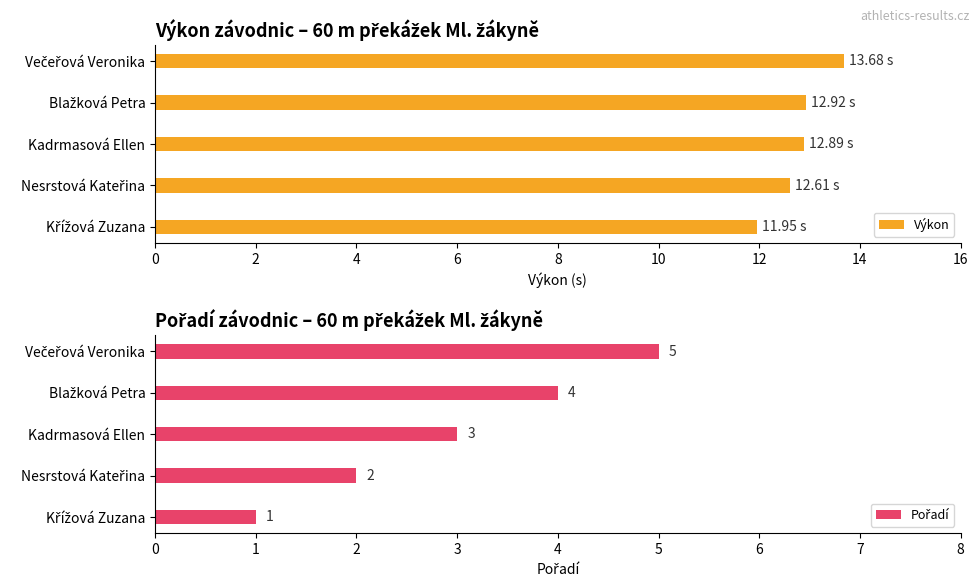

What is the difference between the maximum and minimum values in the Výkon series?

1.7